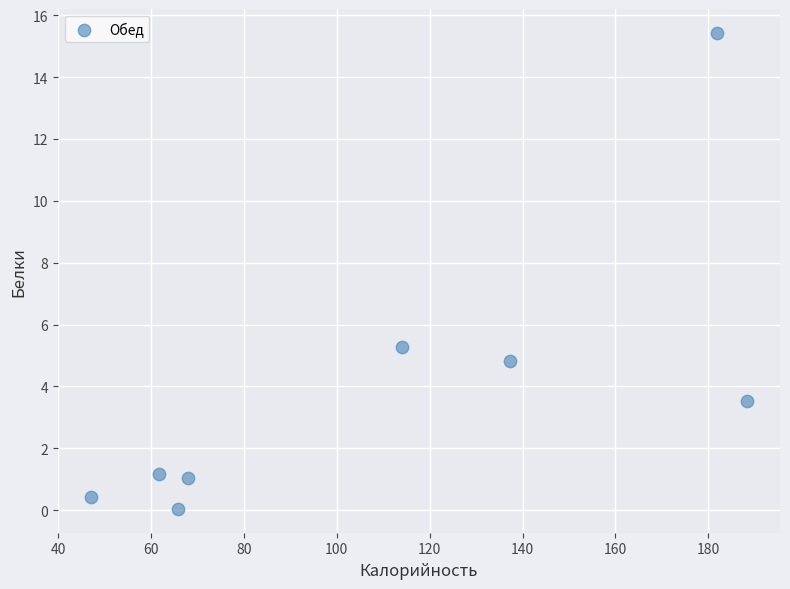

What Y value in the scatter plot is closest to 7?

5.3